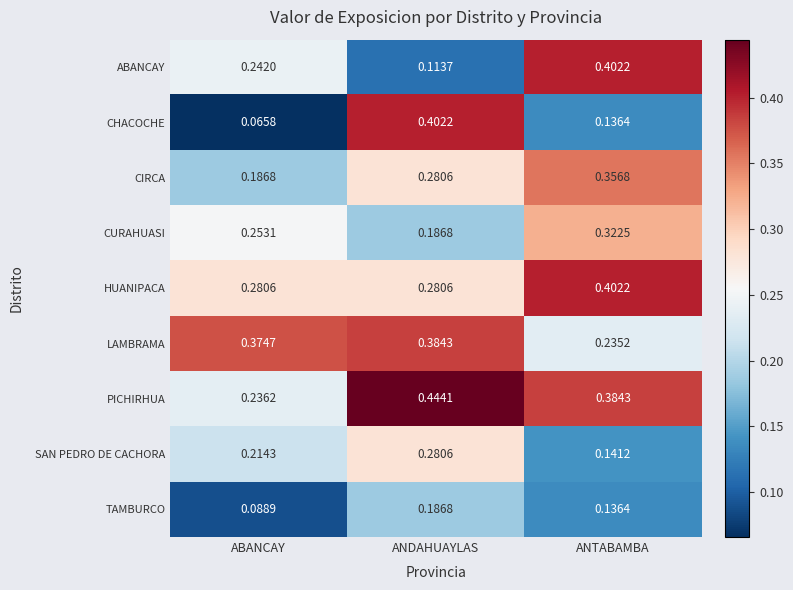

Which category has the lowest value across all series?

ABANCAY